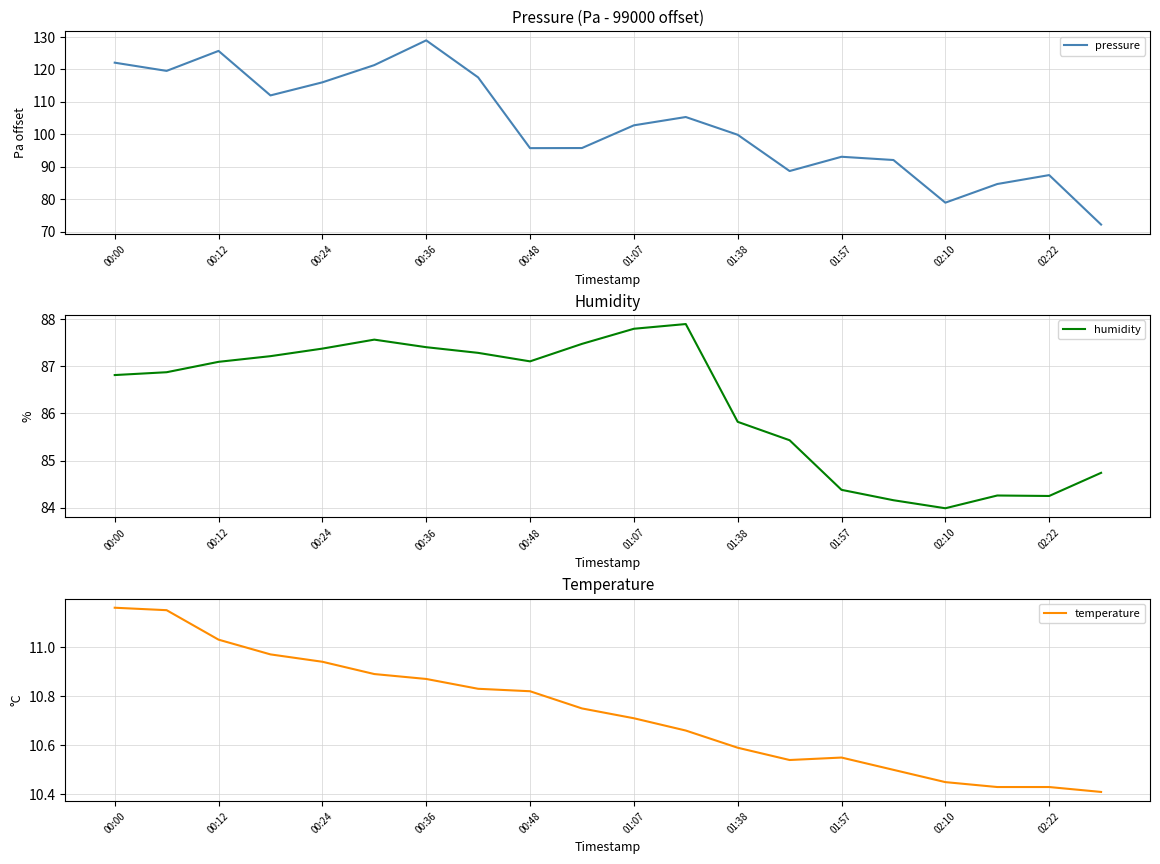

At which label does pressure first exceed 102?

00:00